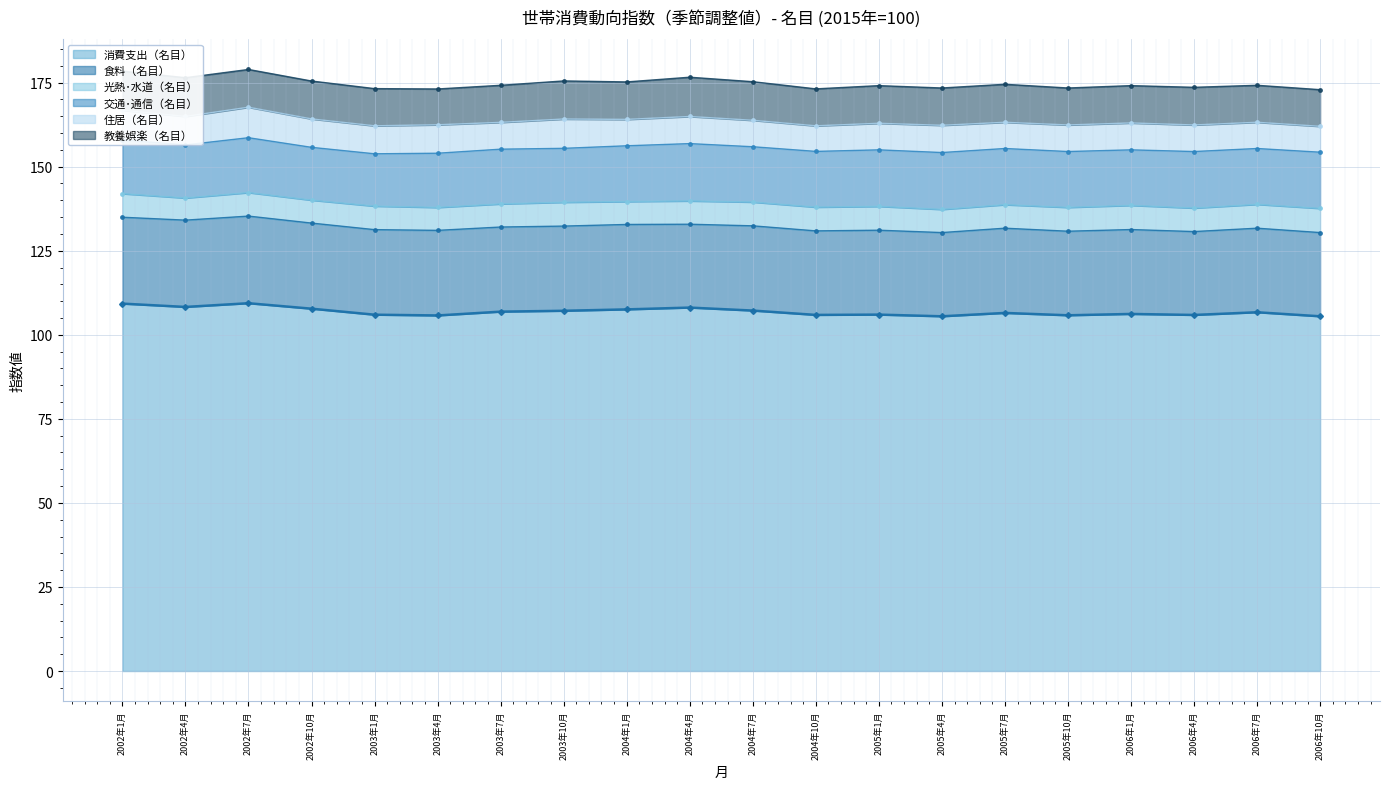

Reading left to right, transcribe all the data shown in this chart.

消費支出（名目）: 2002年1月=109.3	2002年4月=108.3	2002年7月=109.4	2002年10月=107.8	2003年1月=106.0	2003年4月=105.7	2003年7月=106.9	2003年10月=107.1	2004年1月=107.6	2004年4月=108.1	2004年7月=107.2	2004年10月=105.9	2005年1月=106.0	2005年4月=105.5	2005年7月=106.5	2005年10月=105.8	2006年1月=106.2	2006年4月=105.9	2006年7月=106.7	2006年10月=105.5
食料（名目）: 2002年1月=25.7	2002年4月=25.8	2002年7月=25.9	2002年10月=25.5	2003年1月=25.3	2003年4月=25.3	2003年7月=25.2	2003年10月=25.2	2004年1月=25.3	2004年4月=24.8	2004年7月=25.2	2004年10月=25.0	2005年1月=25.1	2005年4月=24.9	2005年7月=25.2	2005年10月=25.0	2006年1月=25.1	2006年4月=24.8	2006年7月=25.0	2006年10月=24.9
光熱･水道（名目）: 2002年1月=7.0	2002年4月=6.6	2002年7月=7.0	2002年10月=6.8	2003年1月=7.0	2003年4月=6.8	2003年7月=6.9	2003年10月=7.1	2004年1月=6.8	2004年4月=6.9	2004年7月=7.1	2004年10月=7.1	2005年1月=7.1	2005年4月=6.9	2005年7月=7.0	2005年10月=7.1	2006年1月=7.2	2006年4月=7.0	2006年7月=7.1	2006年10月=7.2
交通･通信（名目）: 2002年1月=16.0	2002年4月=15.8	2002年7月=16.3	2002年10月=15.7	2003年1月=15.5	2003年4月=16.1	2003年7月=16.3	2003年10月=16.0	2004年1月=16.6	2004年4月=17.0	2004年7月=16.4	2004年10月=16.6	2005年1月=16.8	2005年4月=16.9	2005年7月=16.7	2005年10月=16.6	2006年1月=16.5	2006年4月=16.8	2006年7月=16.6	2006年10月=16.7
住居（名目）: 2002年1月=8.8	2002年4月=8.5	2002年7月=9.1	2002年10月=8.5	2003年1月=8.3	2003年4月=8.5	2003年7月=8.0	2003年10月=8.7	2004年1月=7.8	2004年4月=8.1	2004年7月=7.9	2004年10月=7.6	2005年1月=7.9	2005年4月=8.1	2005年7月=7.8	2005年10月=7.9	2006年1月=8.0	2006年4月=7.9	2006年7月=7.8	2006年10月=7.7
教養娯楽（名目）: 2002年1月=11.6	2002年4月=11.5	2002年7月=11.2	2002年10月=11.3	2003年1月=11.1	2003年4月=10.7	2003年7月=11.0	2003年10月=11.3	2004年1月=11.1	2004年4月=11.7	2004年7月=11.5	2004年10月=11.0	2005年1月=11.2	2005年4月=11.1	2005年7月=11.3	2005年10月=11.0	2006年1月=11.1	2006年4月=11.2	2006年7月=11.0	2006年10月=10.9